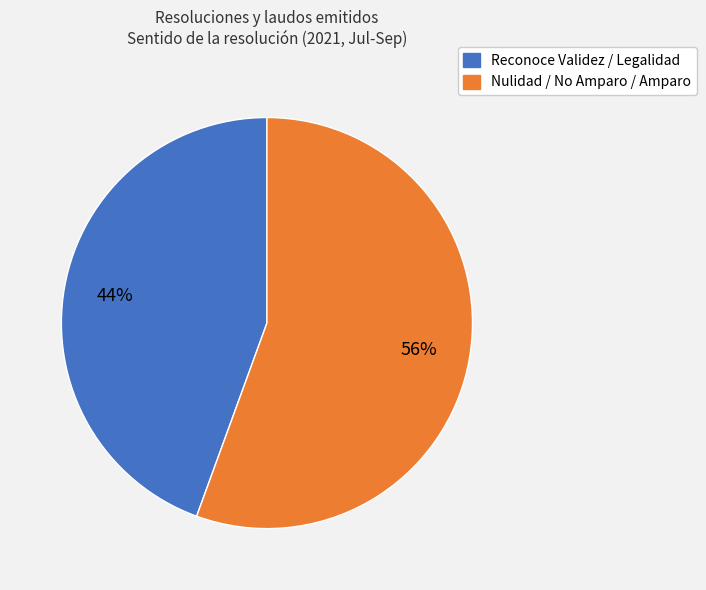

Is there any slice that represents more than half of the pie?

Yes